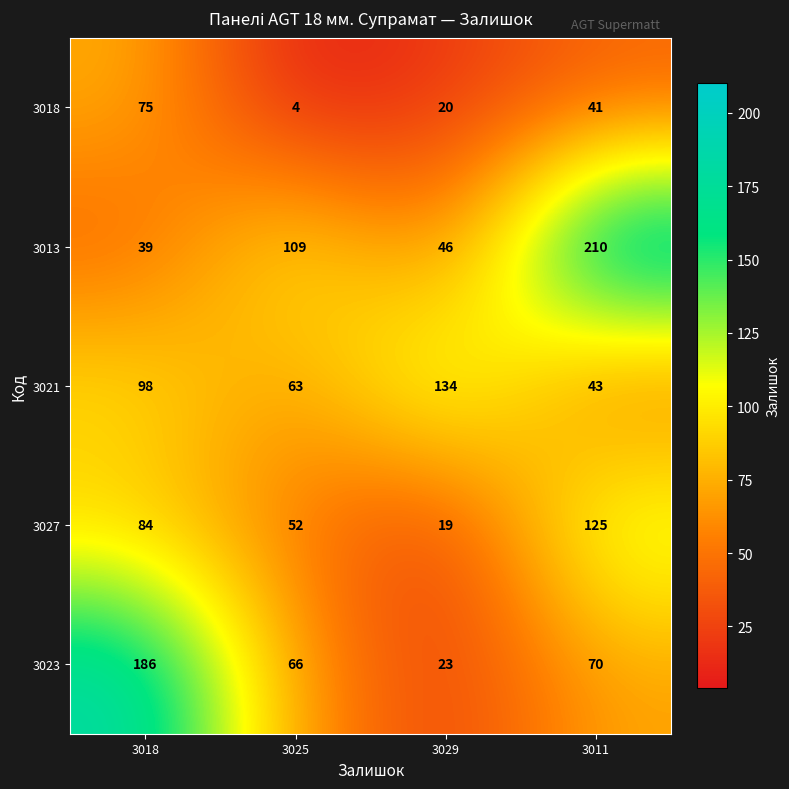

What is the maximum value for 3023?

186